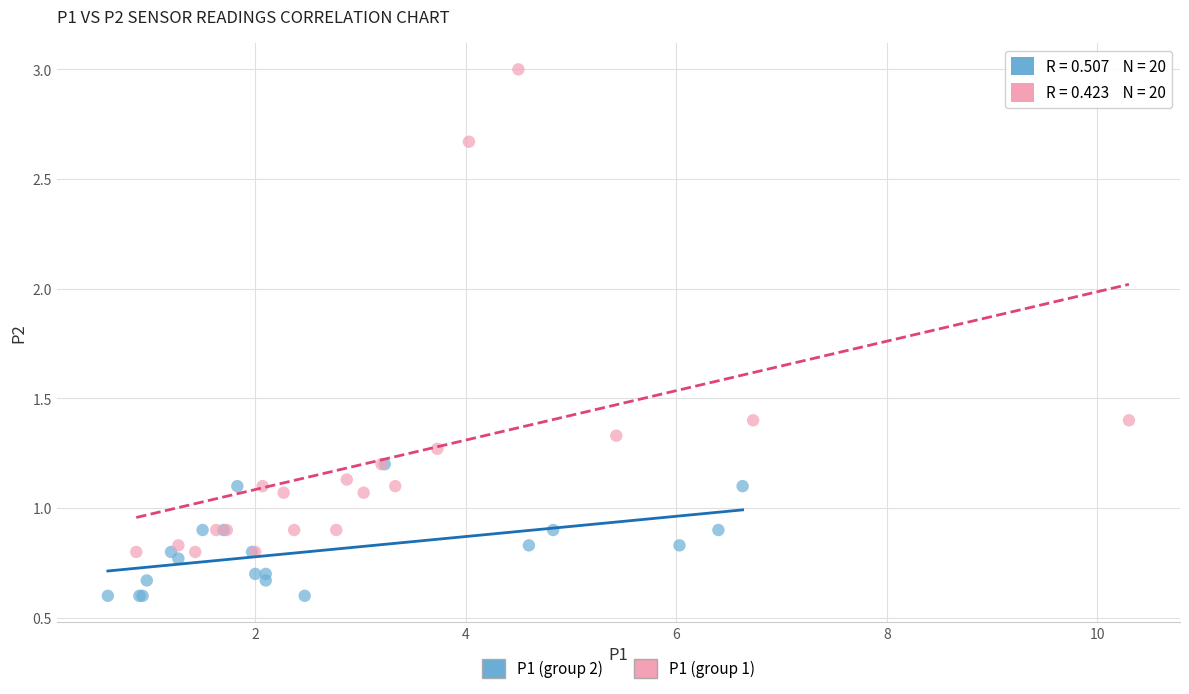

What are all the series names shown in the legend?

P1 (group 2), P1 (group 1)